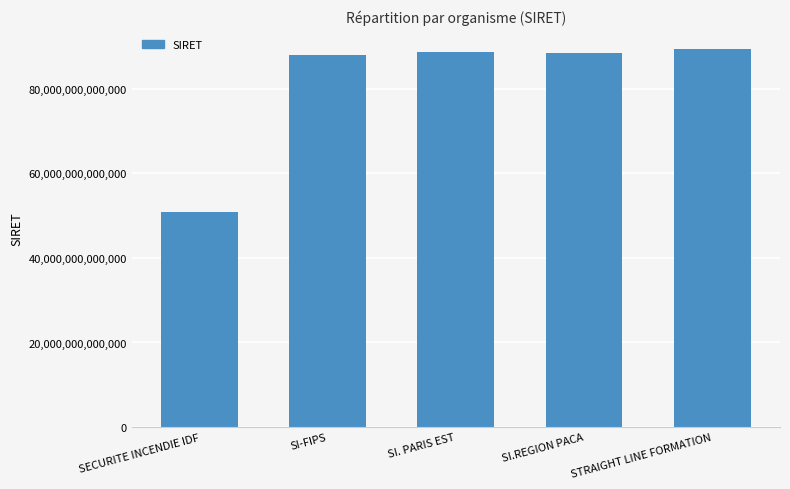

What is the label of the 5th bar from the right?

SECURITE INCENDIE IDF